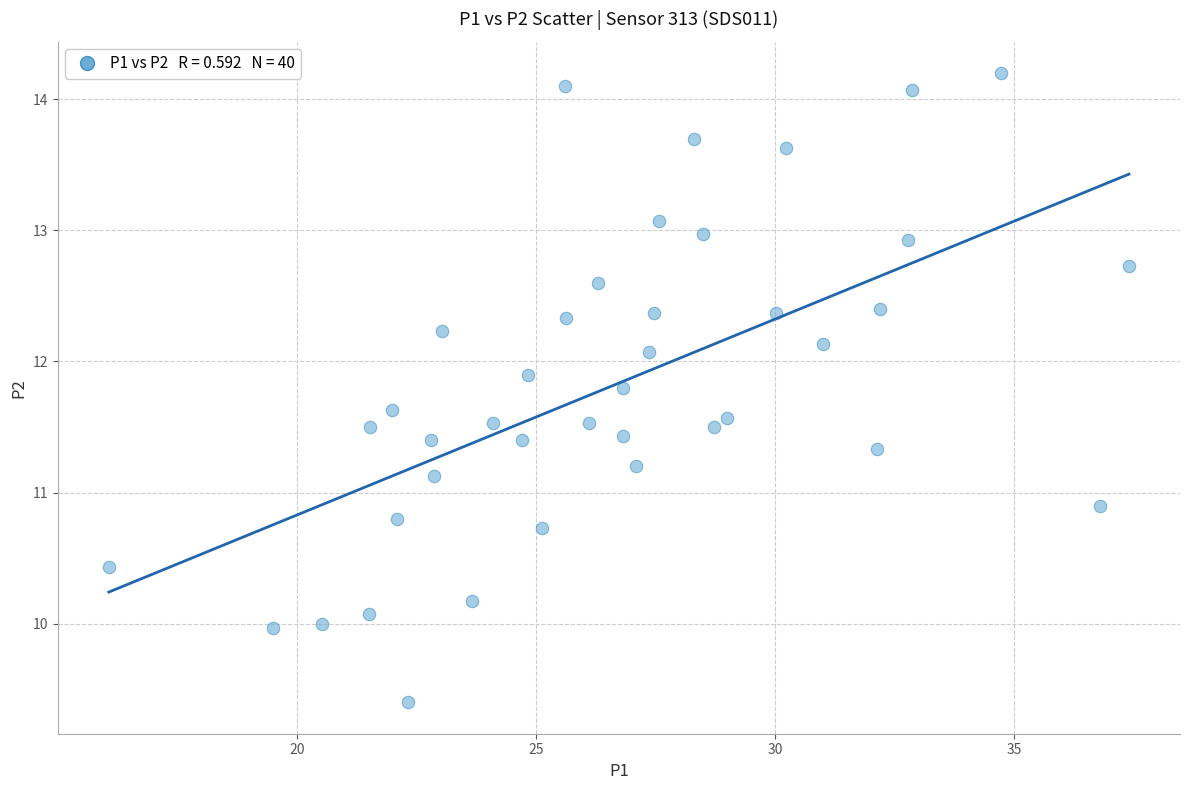

What is the range of Y values (max minus min)?

4.8